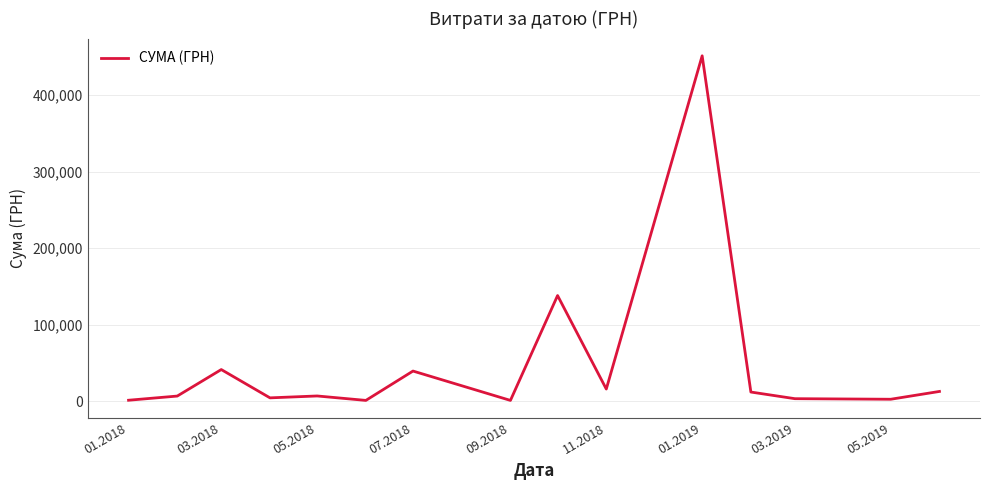

How many lines are shown in the chart?

1